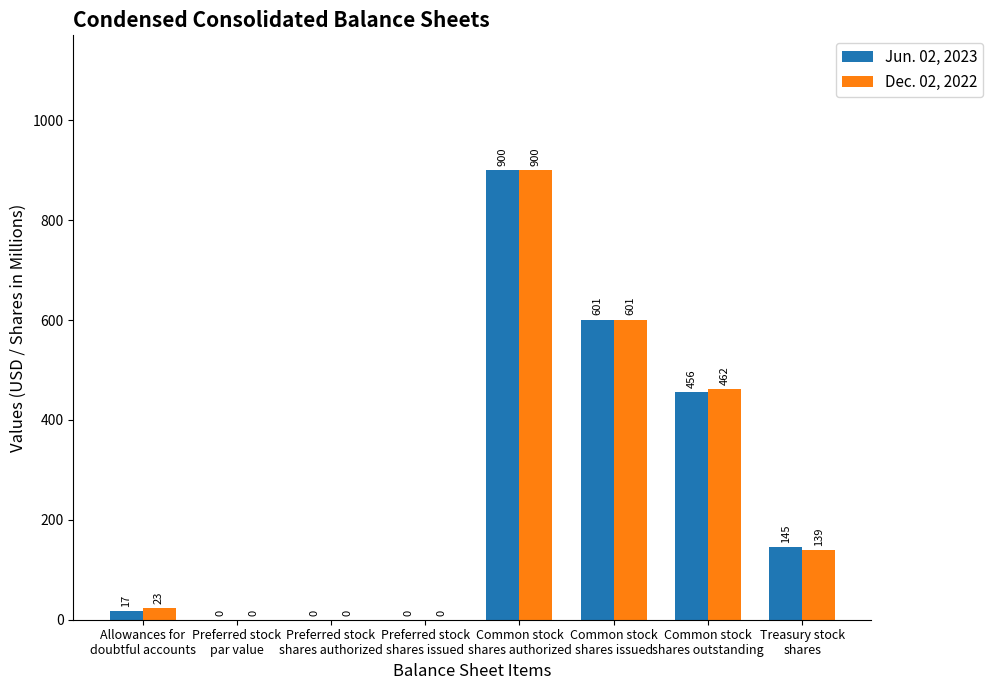

At which category is the sum across all series the highest?

Common stock
shares authorized